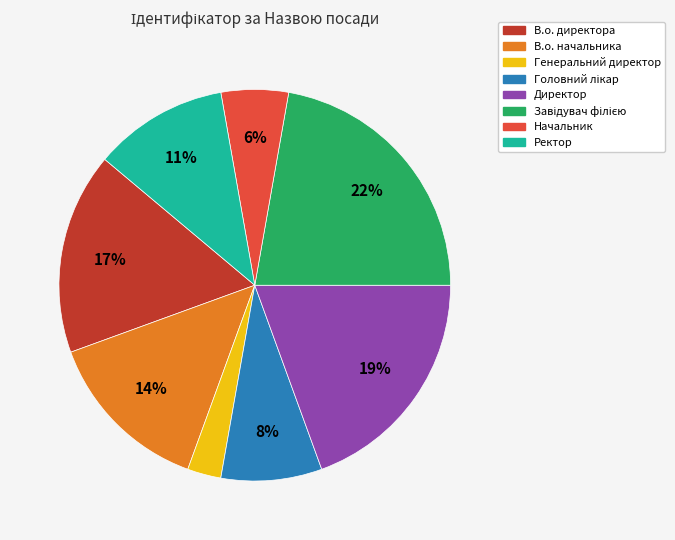

To the nearest percent, what percentage of the pie is В.о. директора?

17%